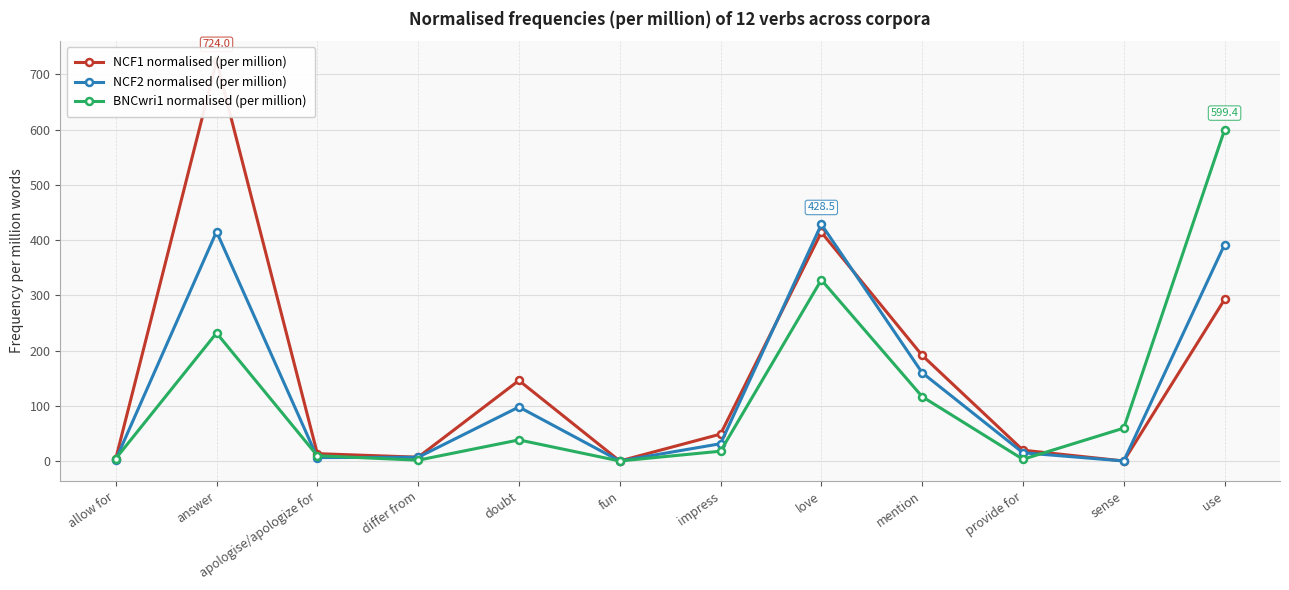

What is the difference between the highest and lowest values at impress?

30.9